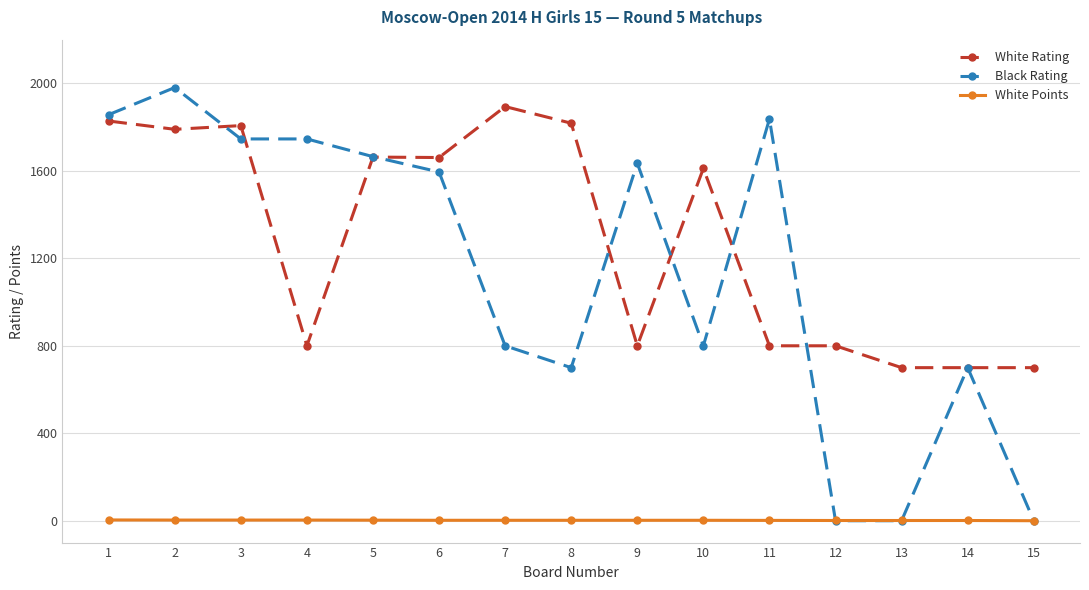

What is the value of the White Points point at the 11th from the left?

1.5